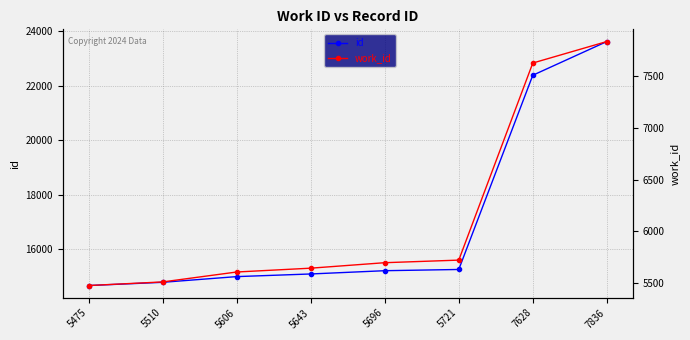

Which series has the largest total across all categories?

id